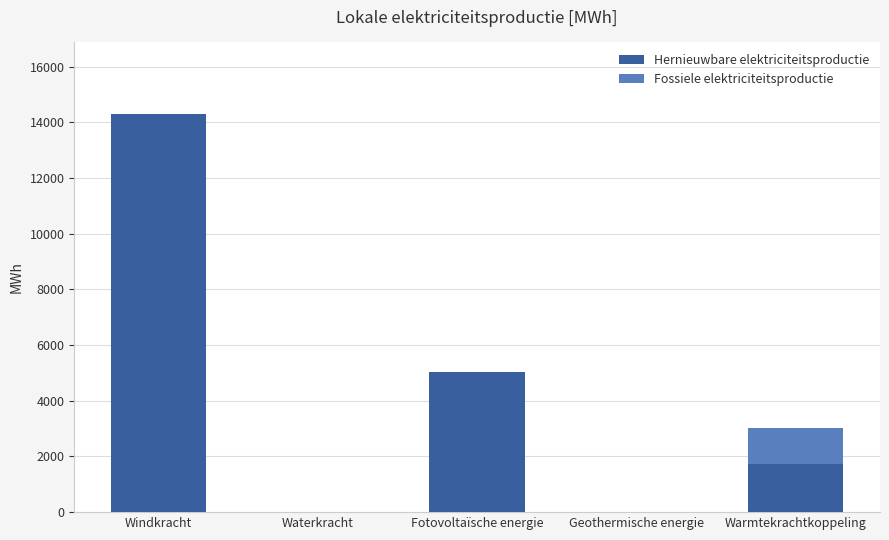

Is it true that Hernieuwbare elektriciteitsproductie equals 6545.1 at Geothermische energie?

False